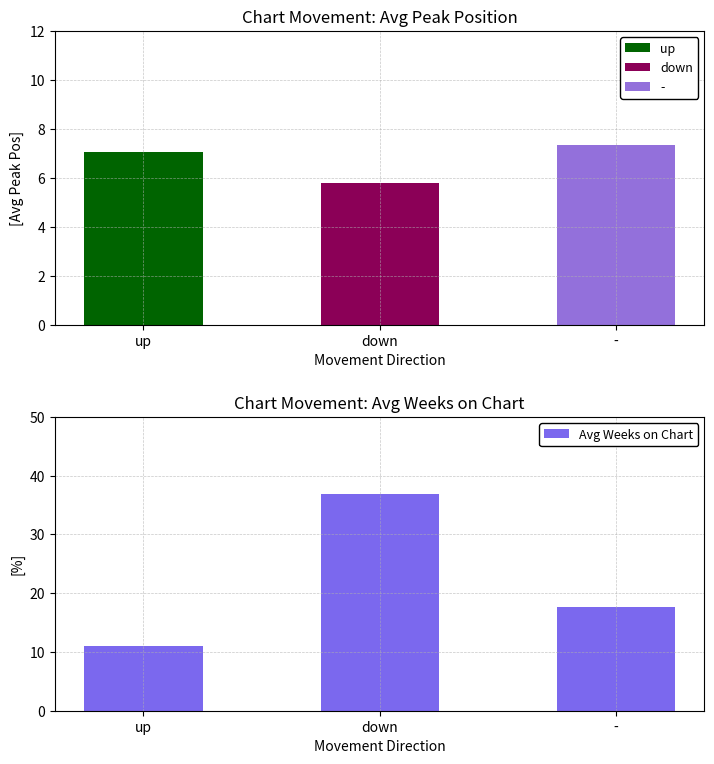

Reading left to right, extract all data points from this chart.

up=11.1	down=36.9	-=17.7